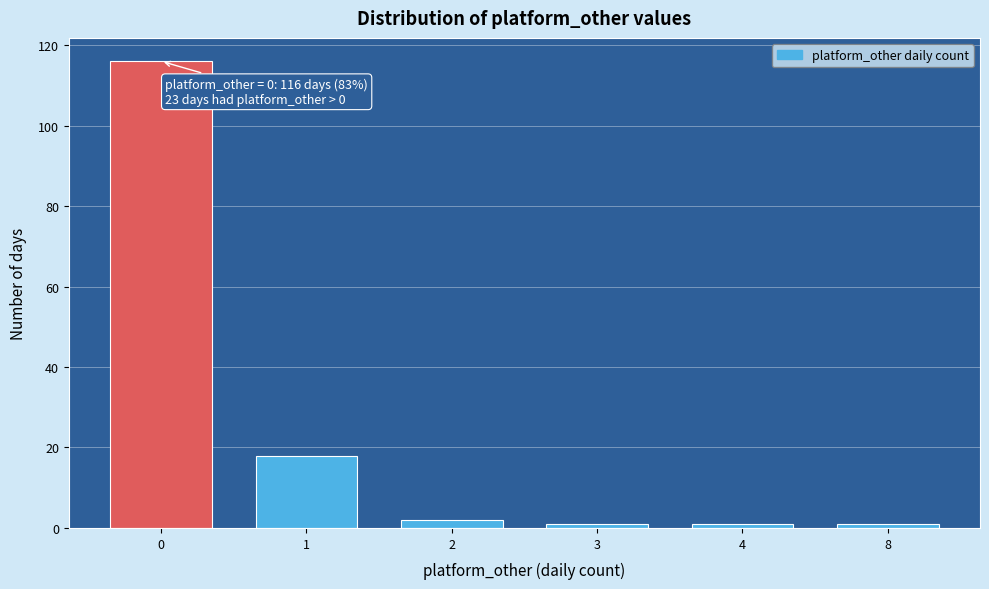

Reading right to left, what are all the values shown in this chart?

1	1	1	2	18	116